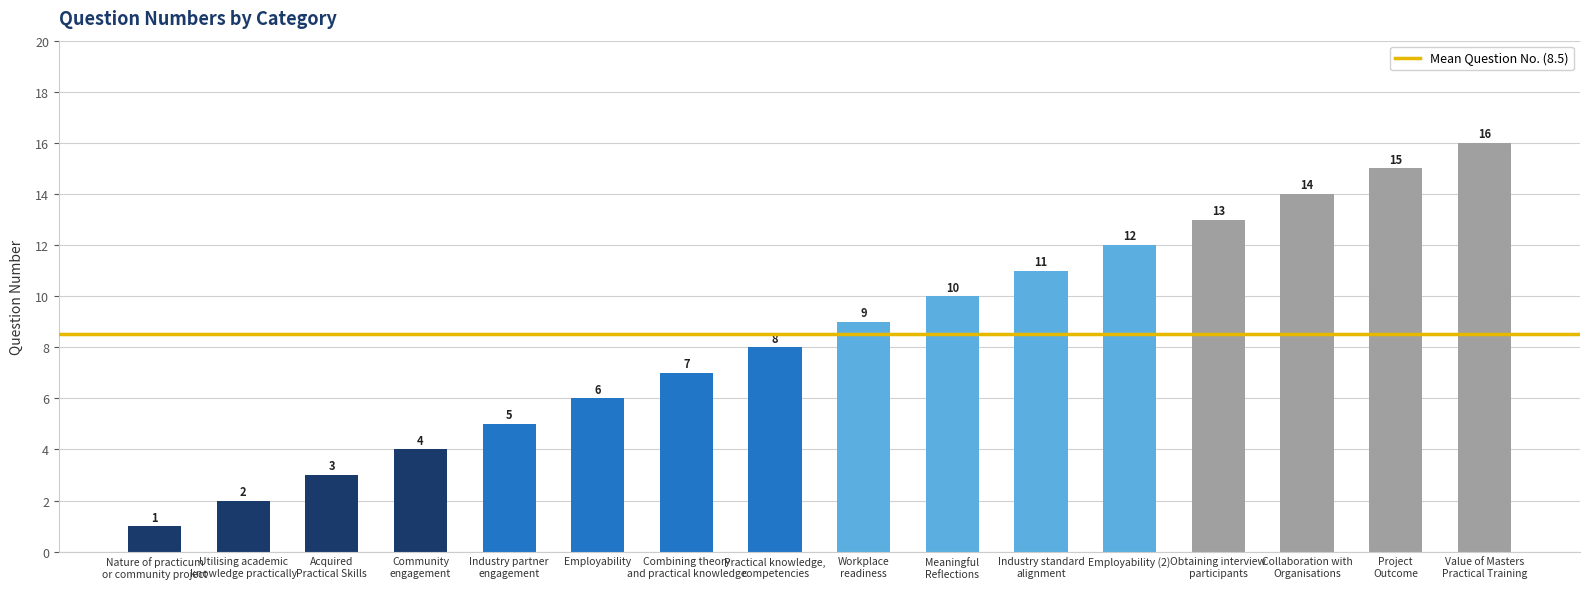

What is the difference between the maximum and second lowest values?

14